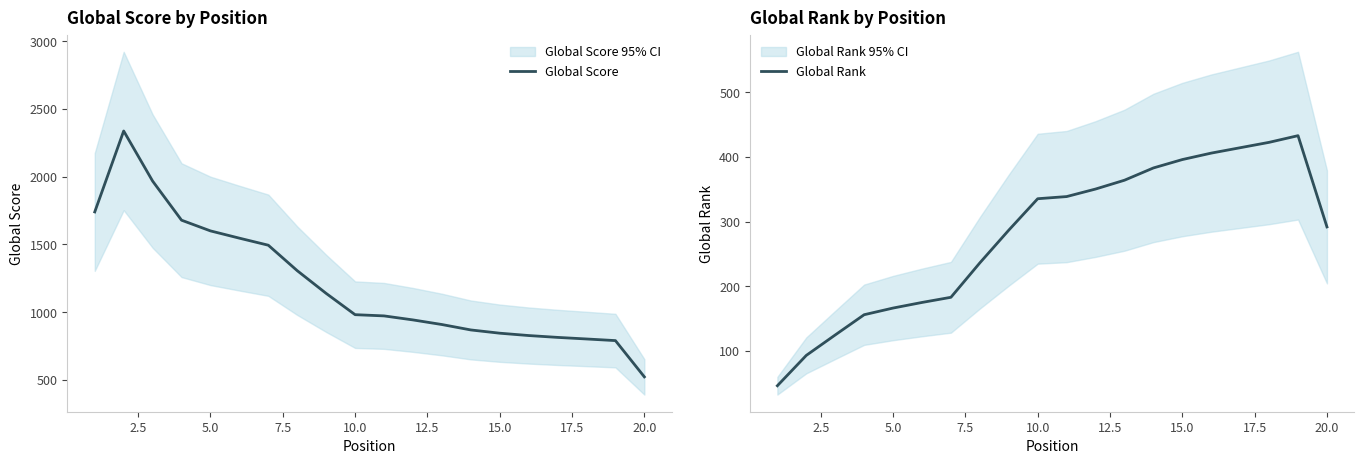

The value of Global Score at 5.0 is 2715.2. True or false?

False